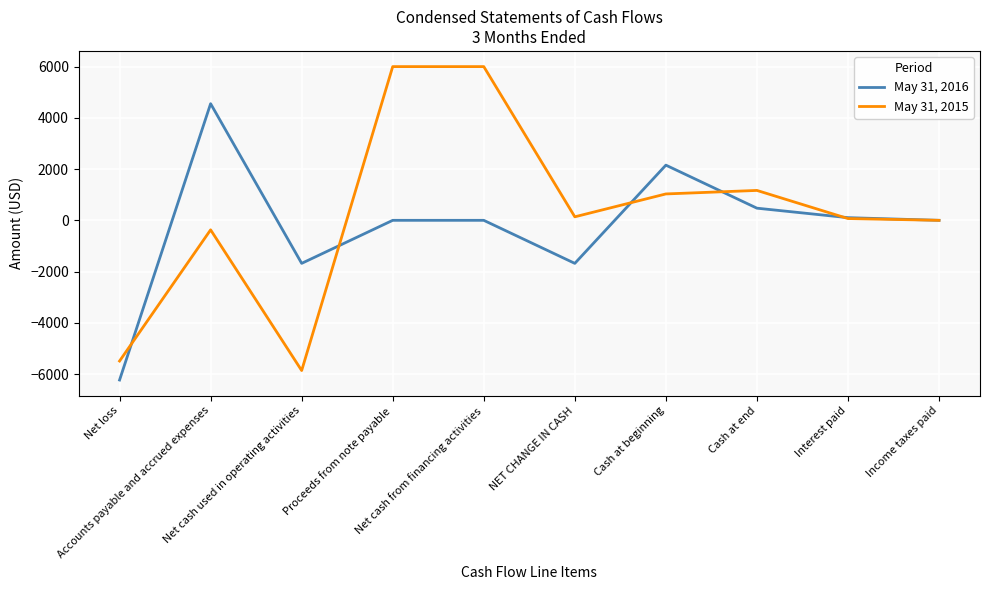

What is the difference between the maximum and second lowest values in the May 31, 2015 series?

11492